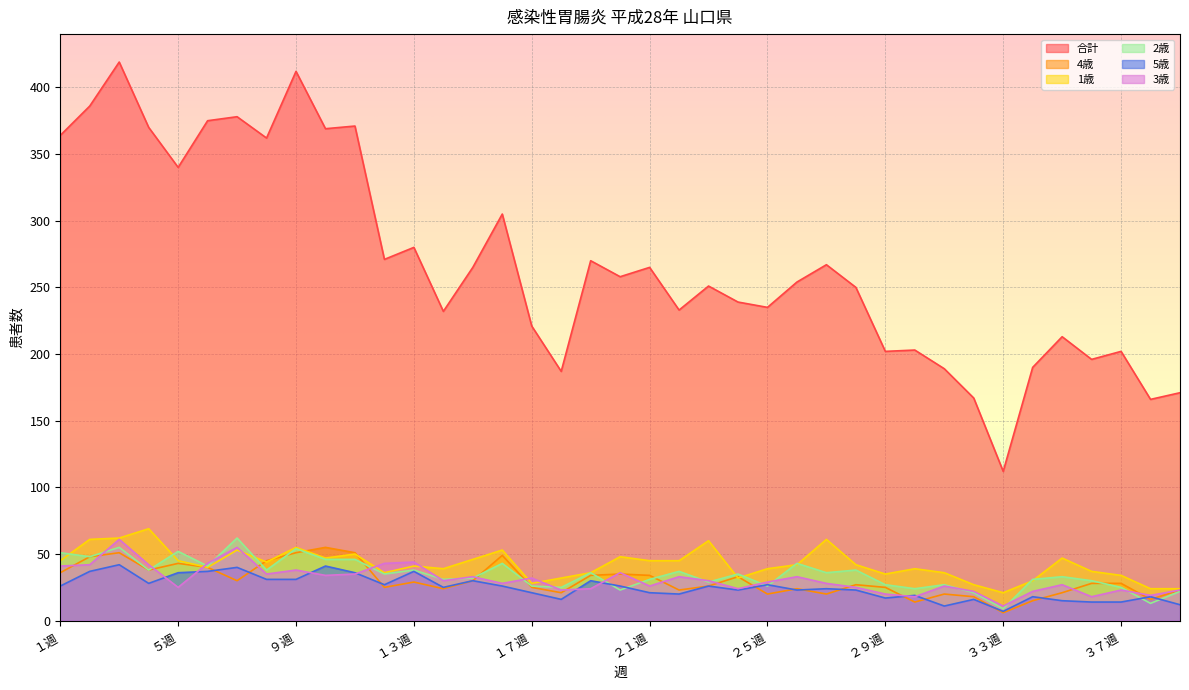

What is the label of the 32nd point from the right?

８週